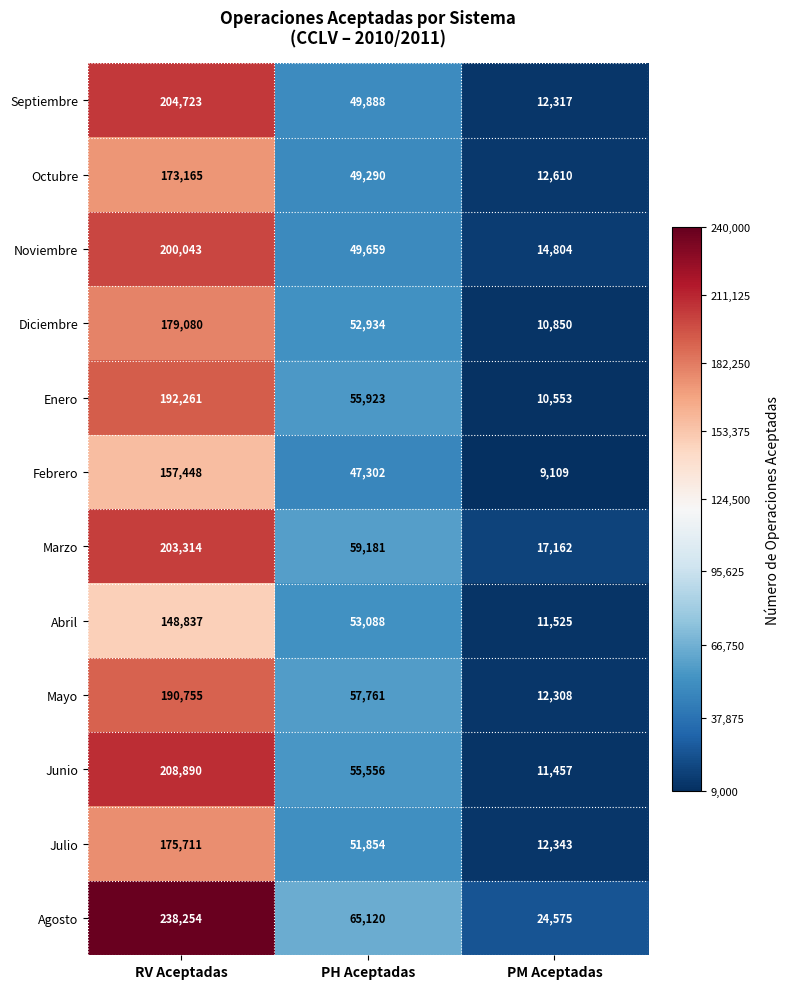

Is it true that Diciembre equals 4750 at PM Aceptadas?

False